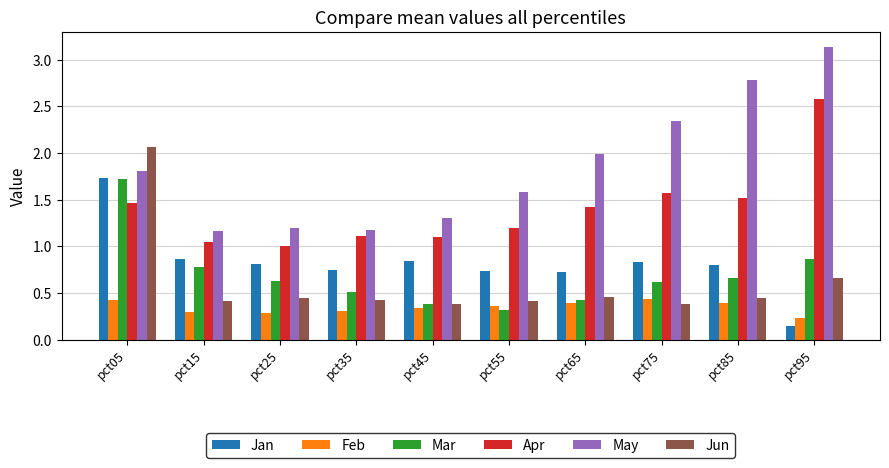

Which category has the lowest value across all series?

pct95